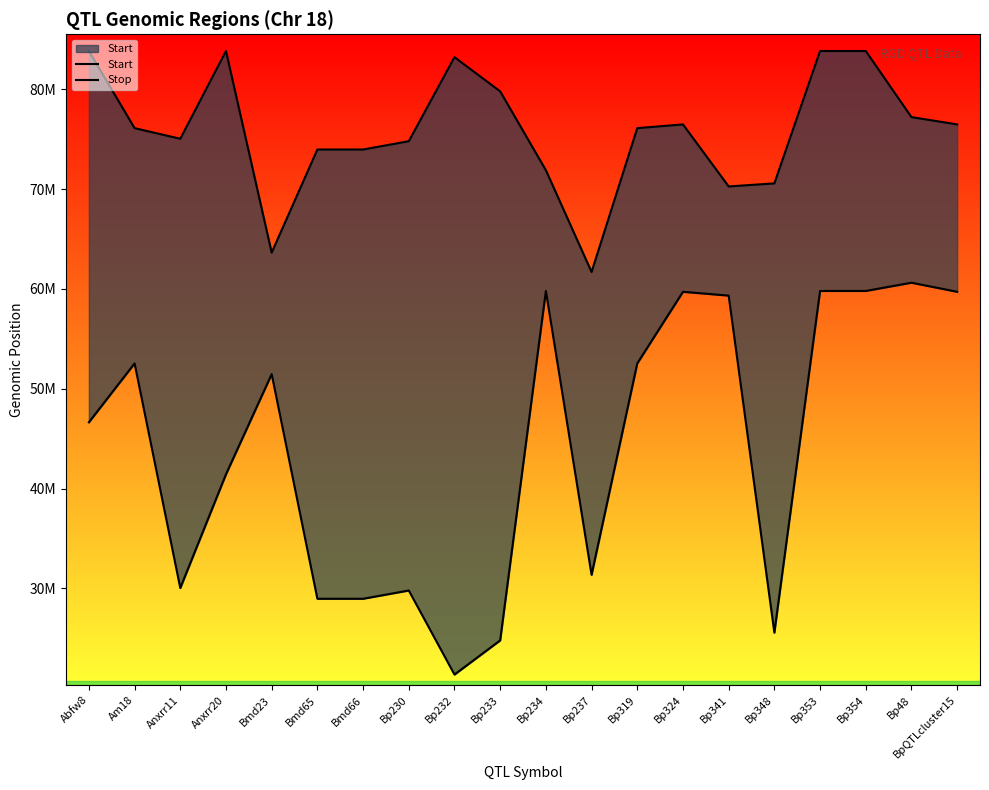

Rank the series at Bp48 from highest to lowest value.

Stop, Start